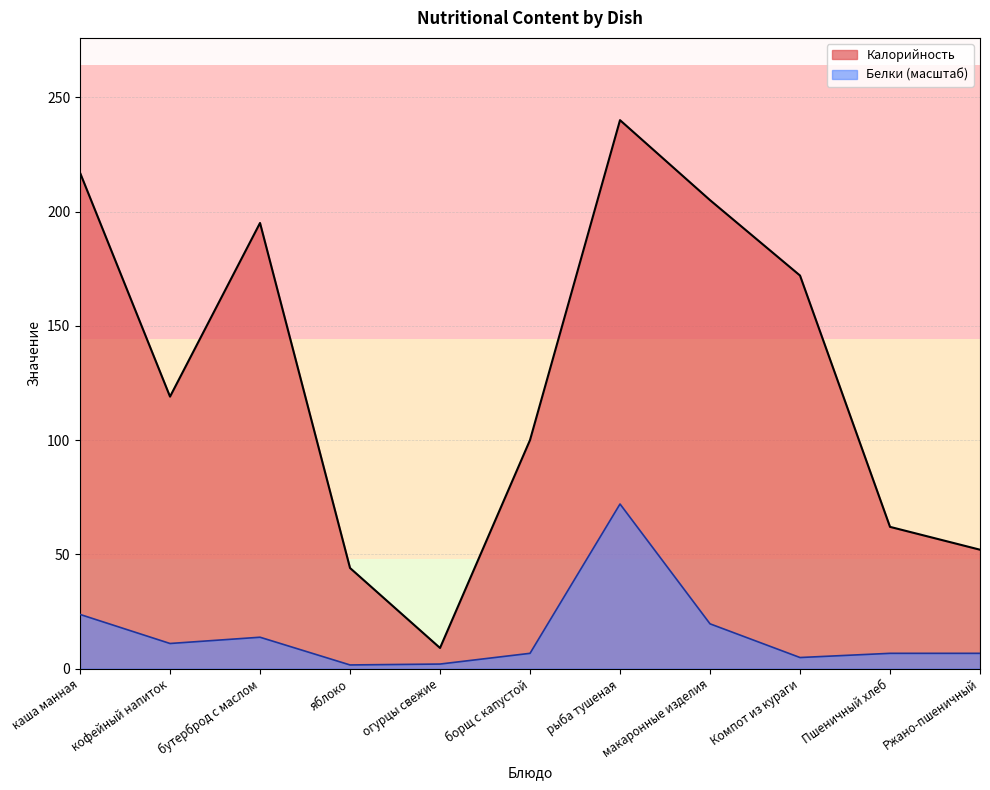

True or false: Белки and Калорийность cross at least once.

False